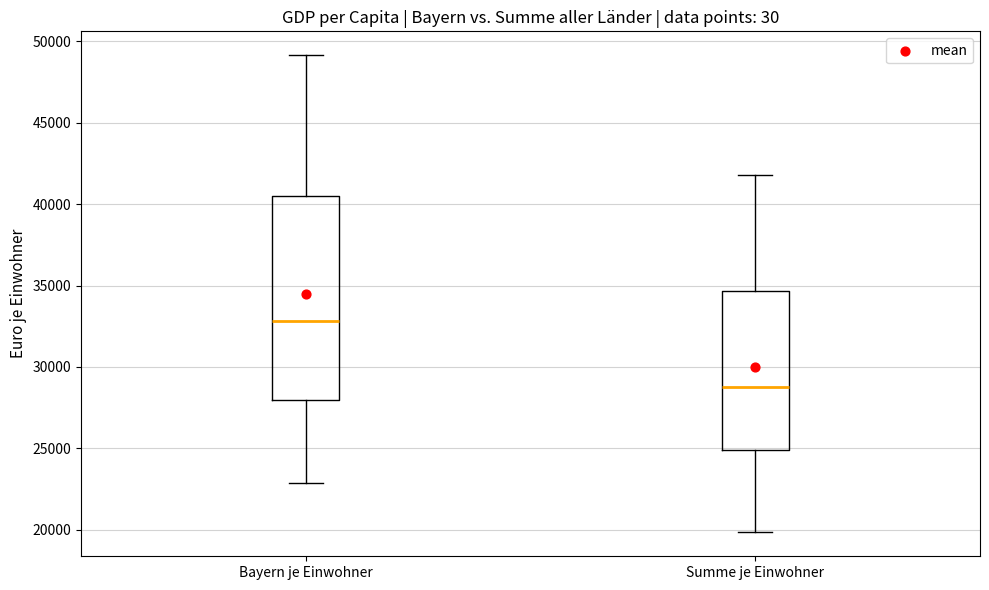

Where is the lower edge of the box for Bayern je Einwohner on the y-axis? The values are not printed on the chart, so give them approximately, as read against the axis.

28000